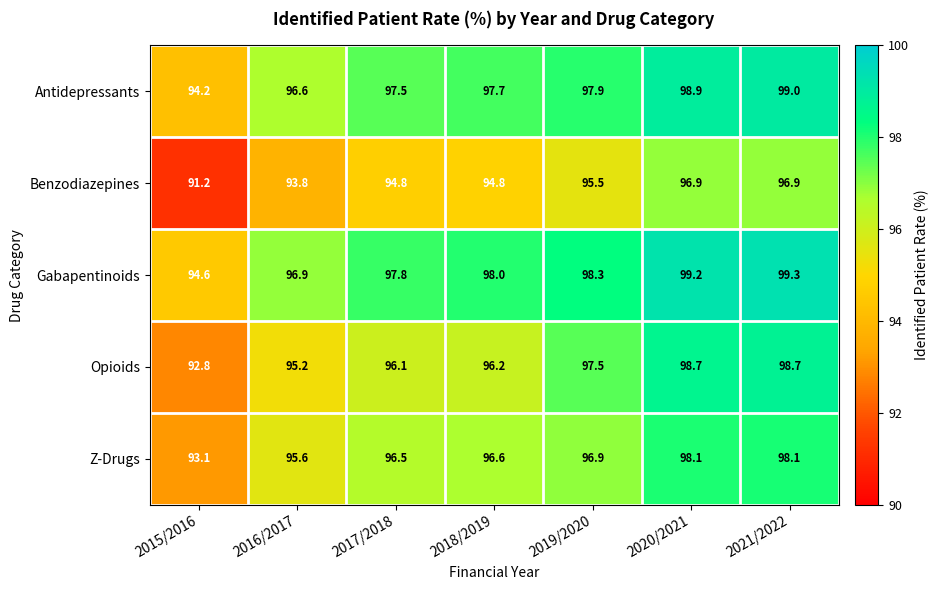

Which category has the highest value across all series?

2021/2022